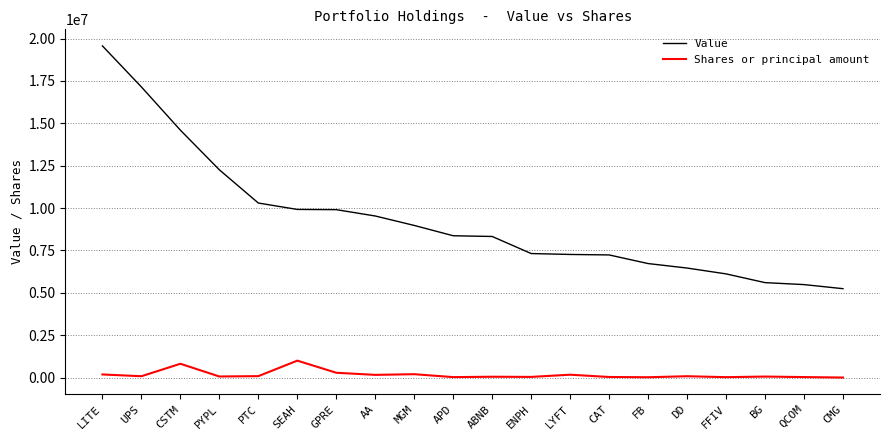

The Value series shows 6727000 at FB. True or false?

True